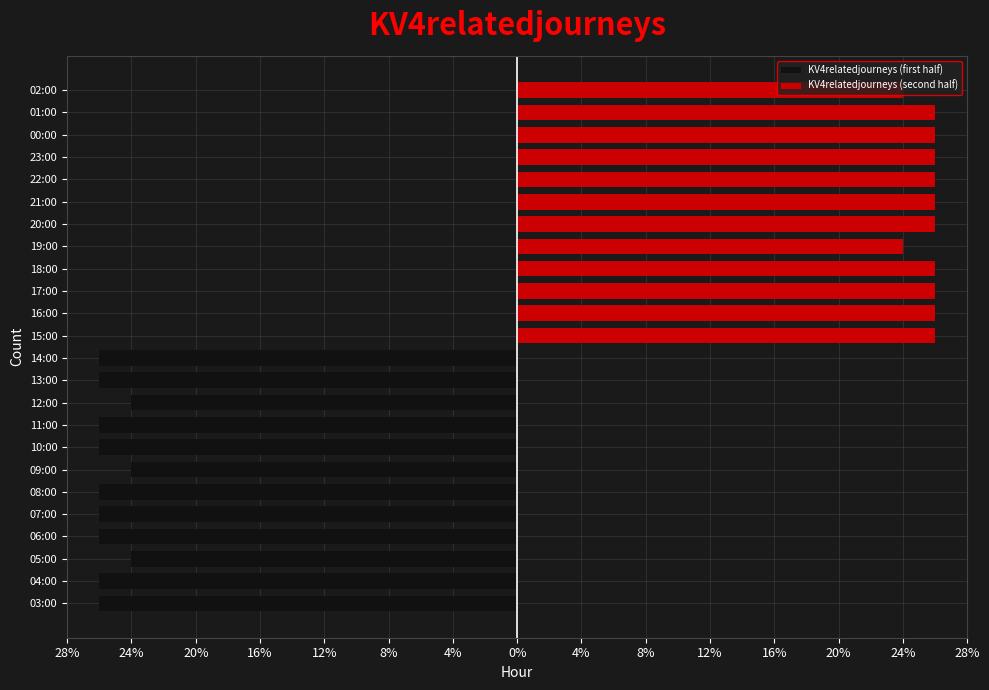

The value of KV4relatedjourneys (first half) at 11:00 is -26. True or false?

True